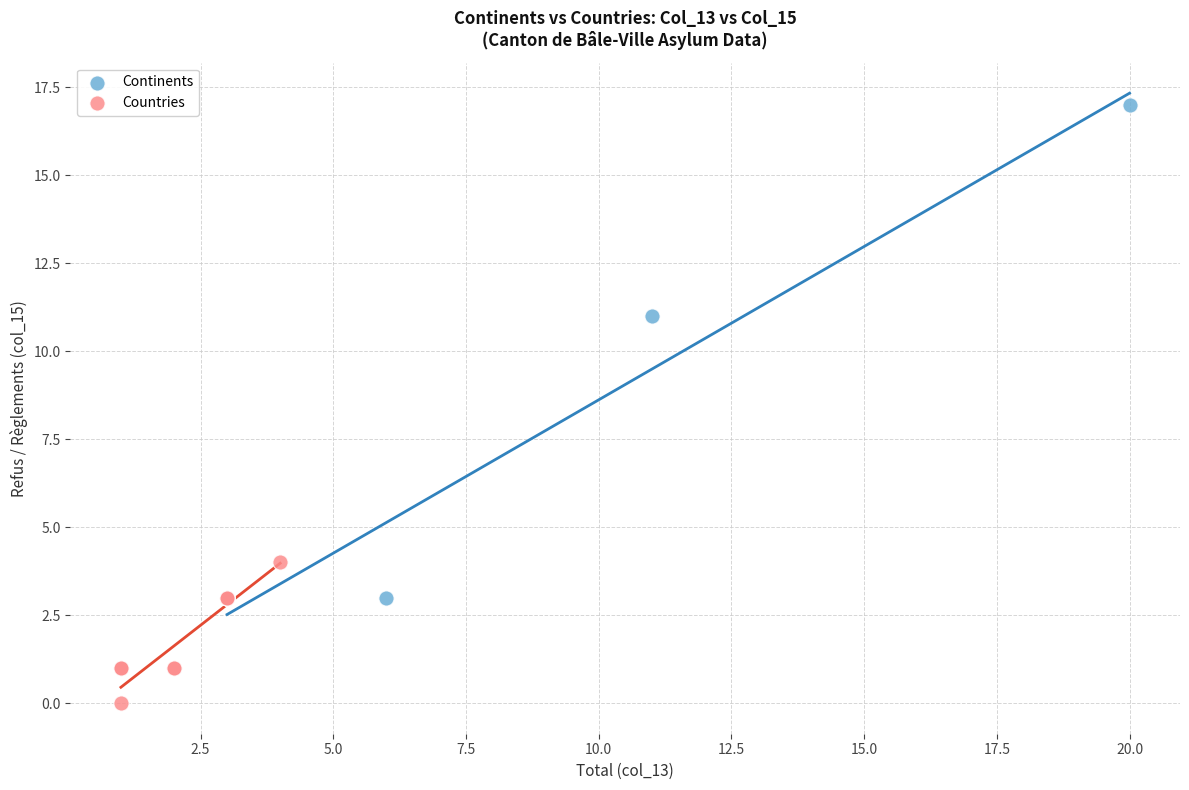

Which series has the largest Y range (max minus min)?

Continents